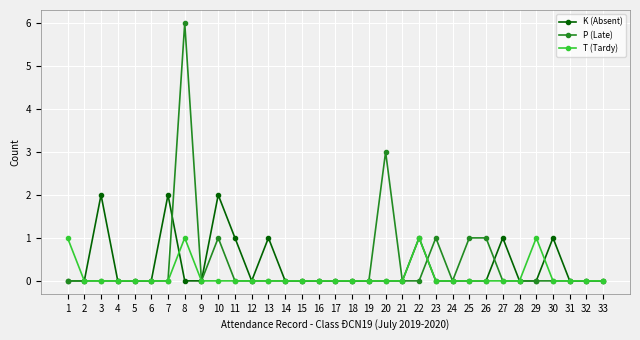

Reading left to right, list all the values displayed in this chart.

K (Absent): 0	0	2	0	0	0	2	0	0	2	1	0	1	0	0	0	0	0	0	0	0	1	0	0	0	0	1	0	0	1	0	0	0
P (Late): 0	0	0	0	0	0	0	6	0	1	0	0	0	0	0	0	0	0	0	3	0	0	1	0	1	1	0	0	0	0	0	0	0
T (Tardy): 1	0	0	0	0	0	0	1	0	0	0	0	0	0	0	0	0	0	0	0	0	1	0	0	0	0	0	0	1	0	0	0	0